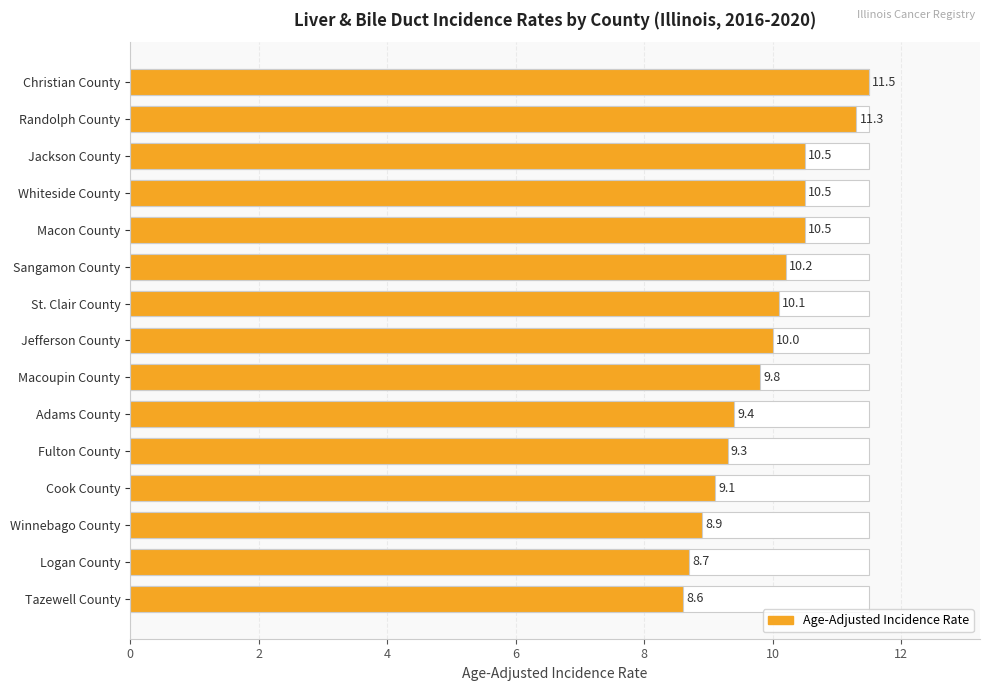

What is the approximate value at Jackson County?

10.5